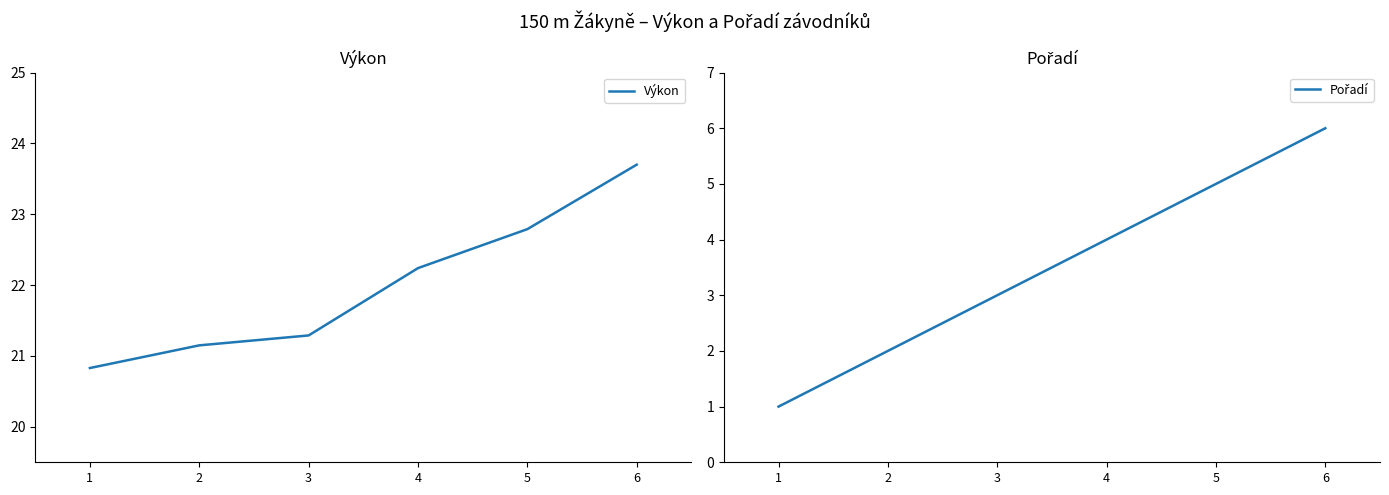

True or false: Pořadí and Výkon cross at least once.

False